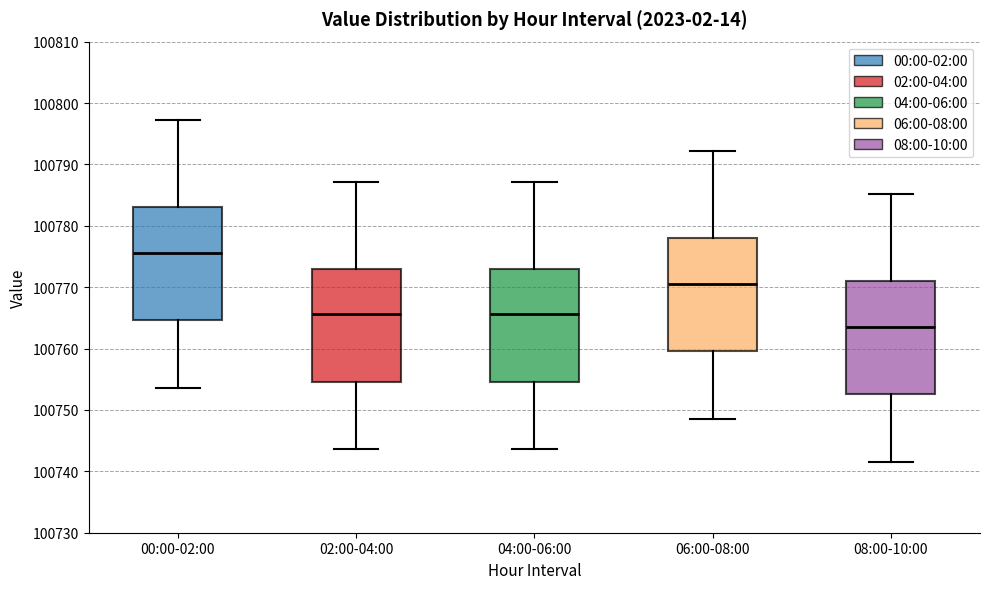

Where does the median line of the box for 02:00-04:00 sit on the y-axis? The values are not printed on the chart, so give them approximately, as read against the axis.

100766